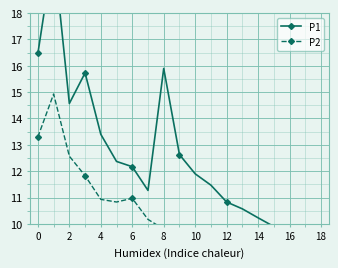

At which label does P2 reach its minimum?

18